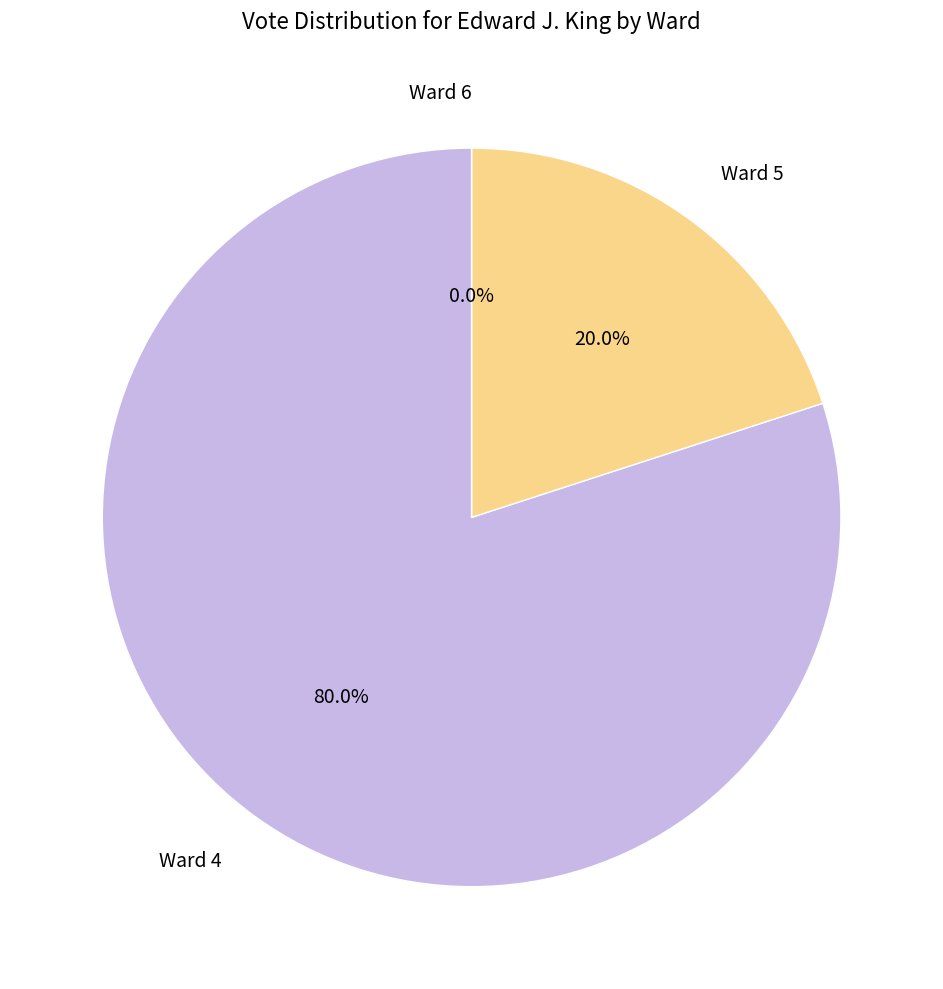

Does any single category account for the majority?

Yes